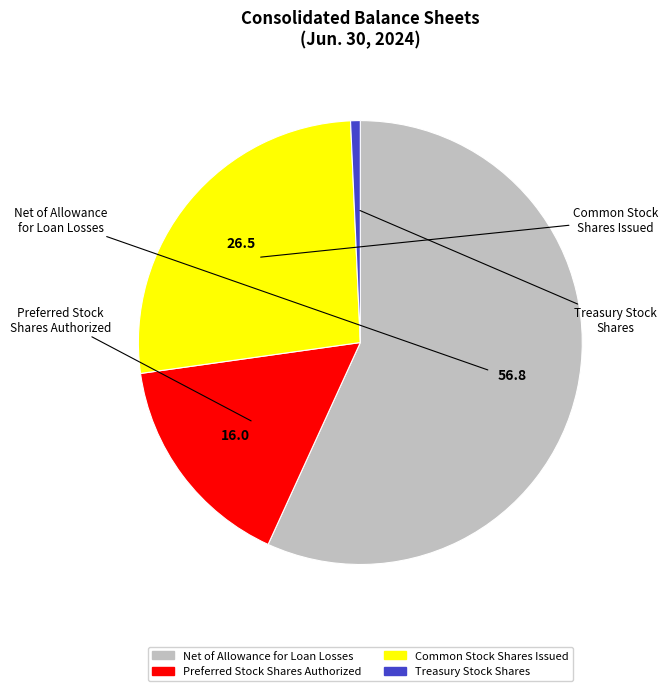

Count the number of slices in the pie.

4